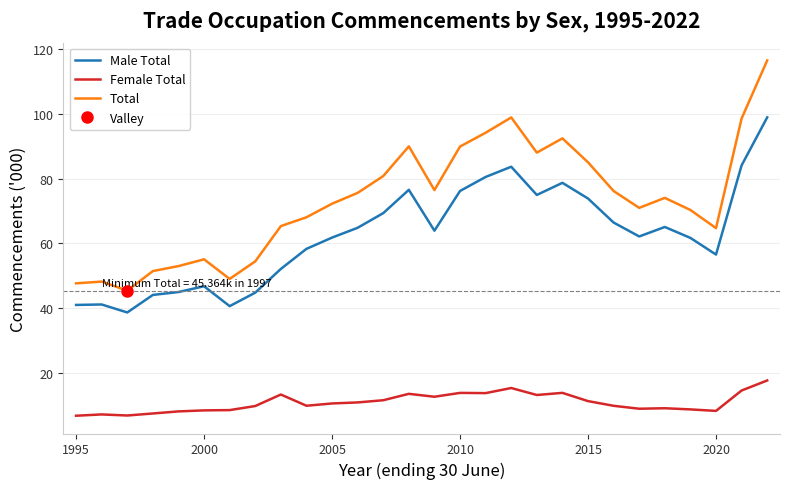

How many data points in Male Total are above 63?

14